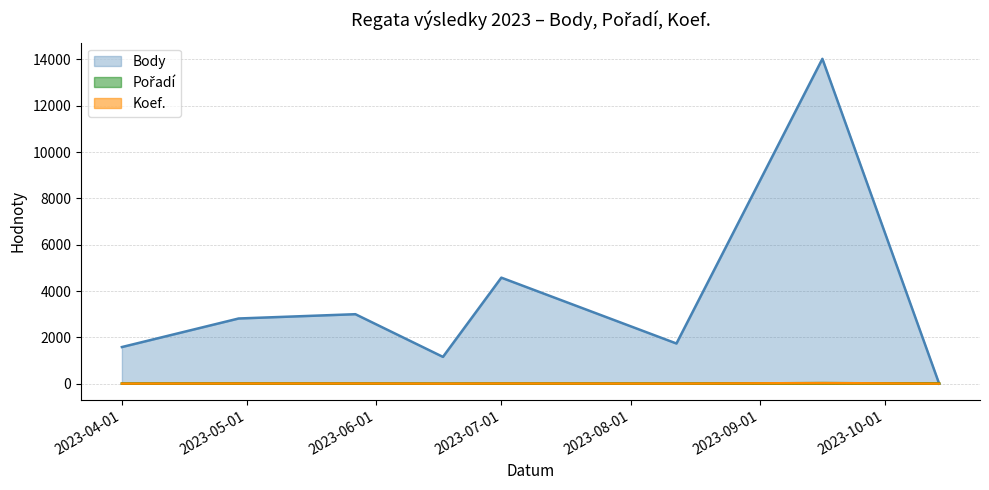

At which label is Koef. closest to 13?

2023-04-29